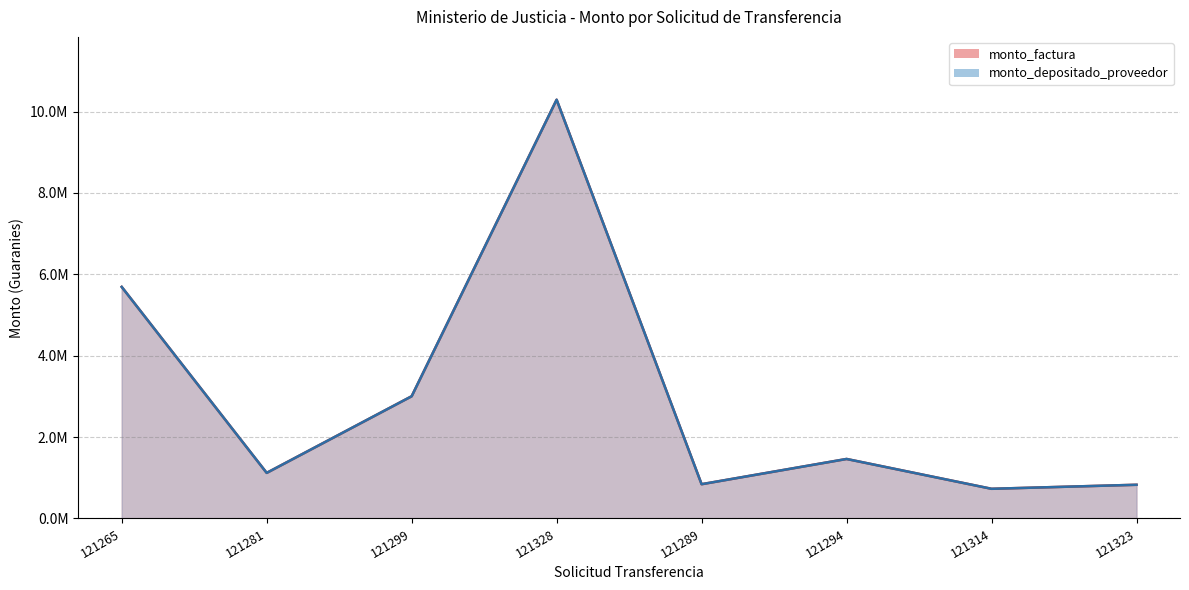

What position from the left is 121294?

6